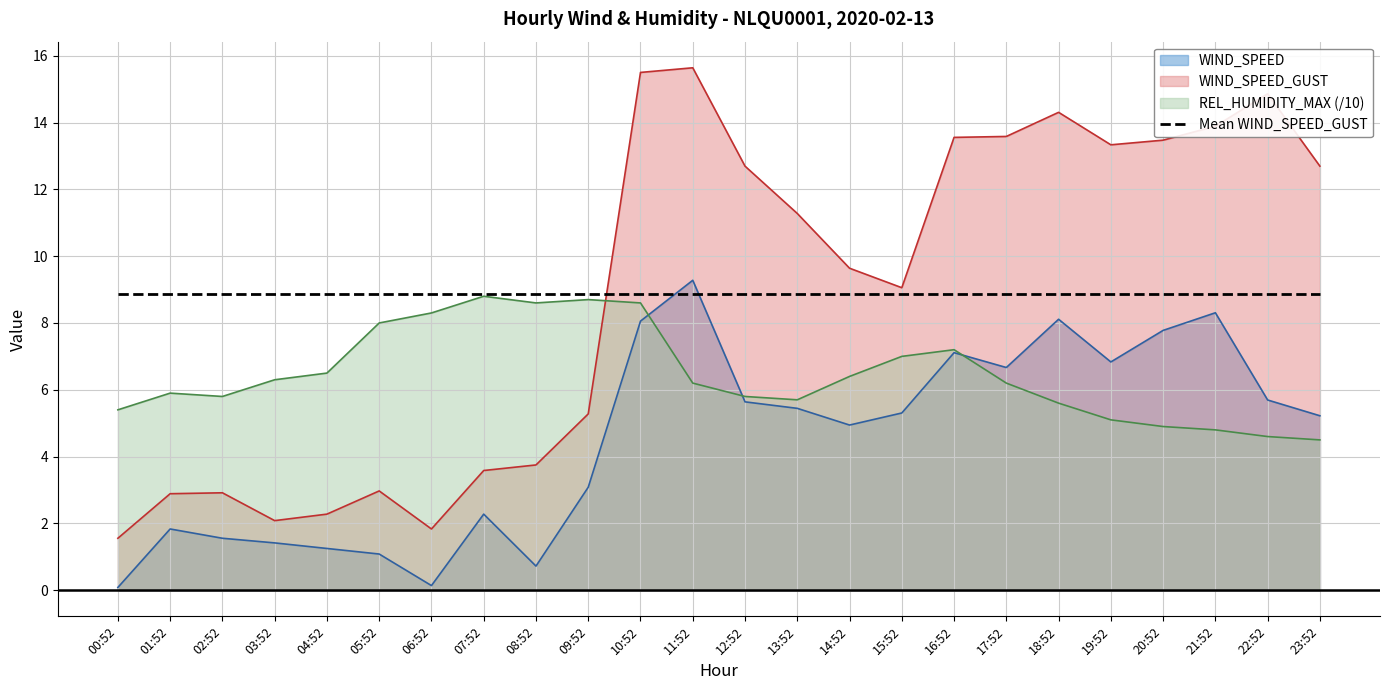

How many values in the REL_HUMIDITY_MAX series exceed 6?

13